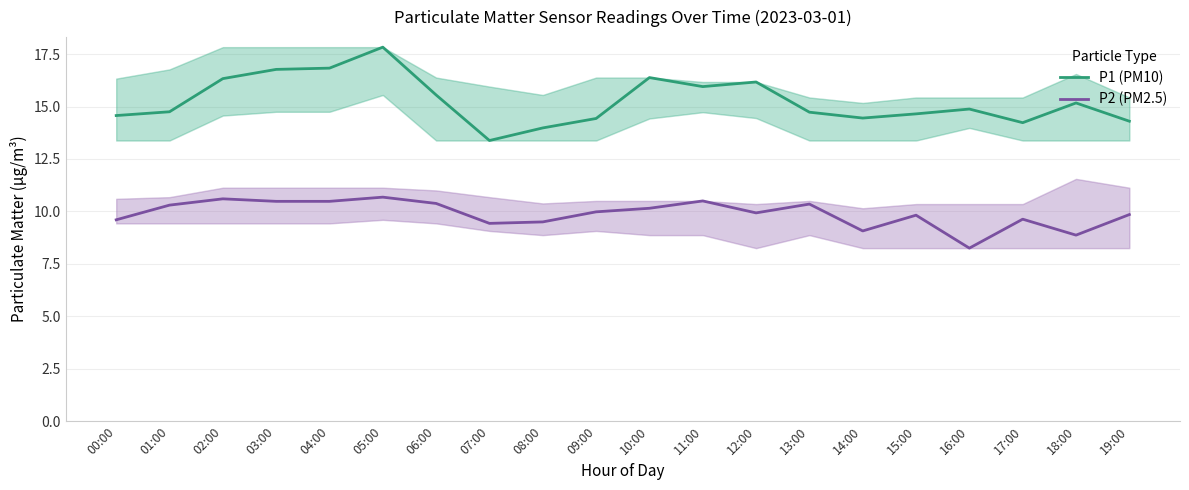

True or false: P2 (PM2.5) has more than 0 points higher than both neighbors.

True